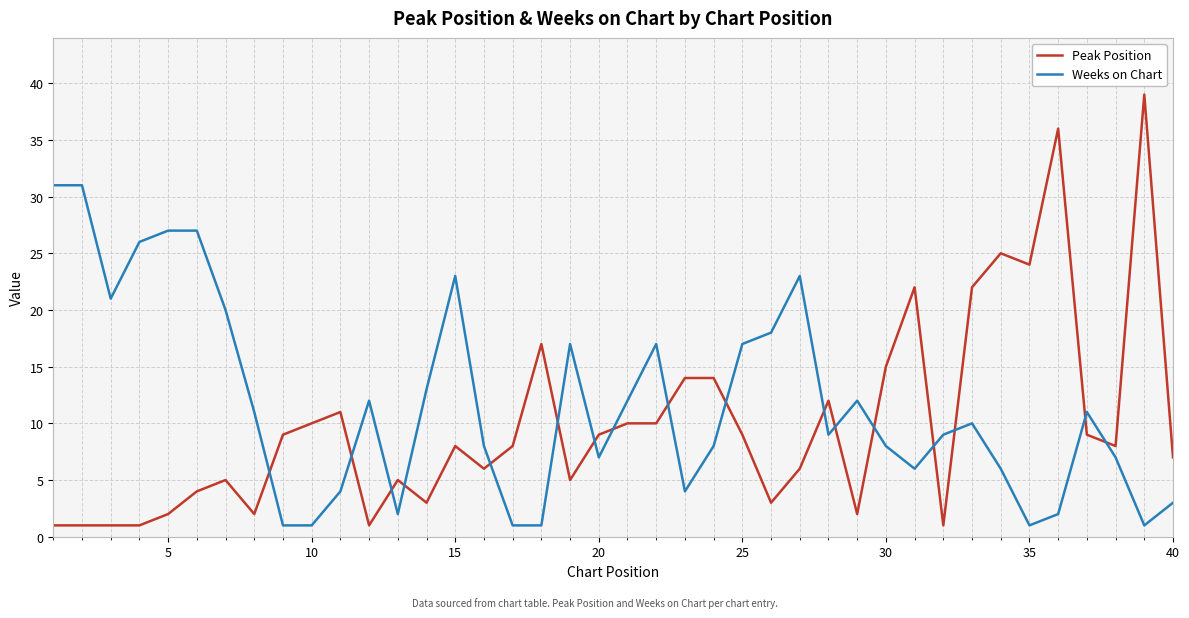

How many intersections are there between Peak Position and Weeks on Chart?

17